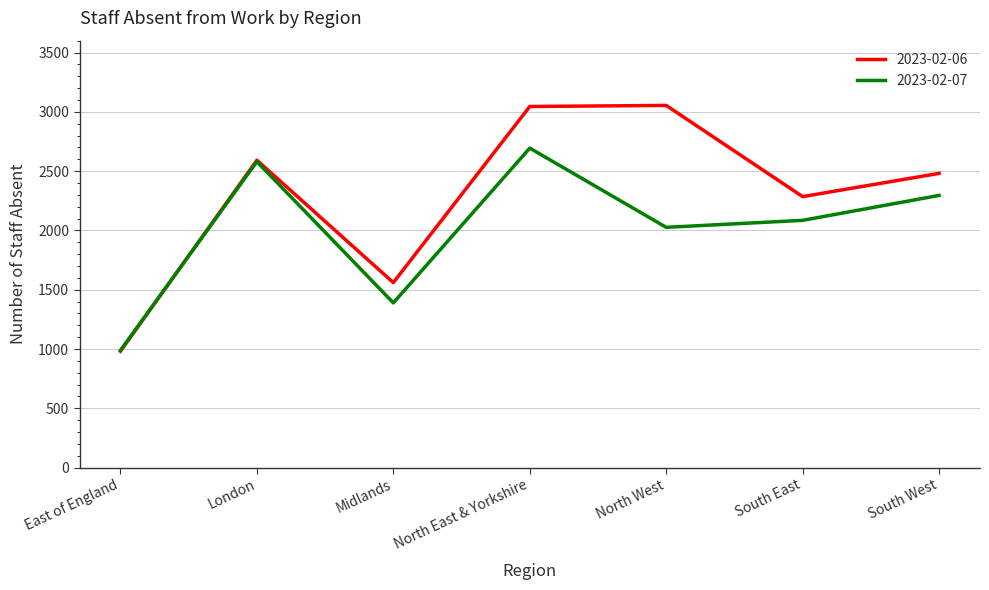

How many interior local valleys does the 2023-02-07 series have?

2